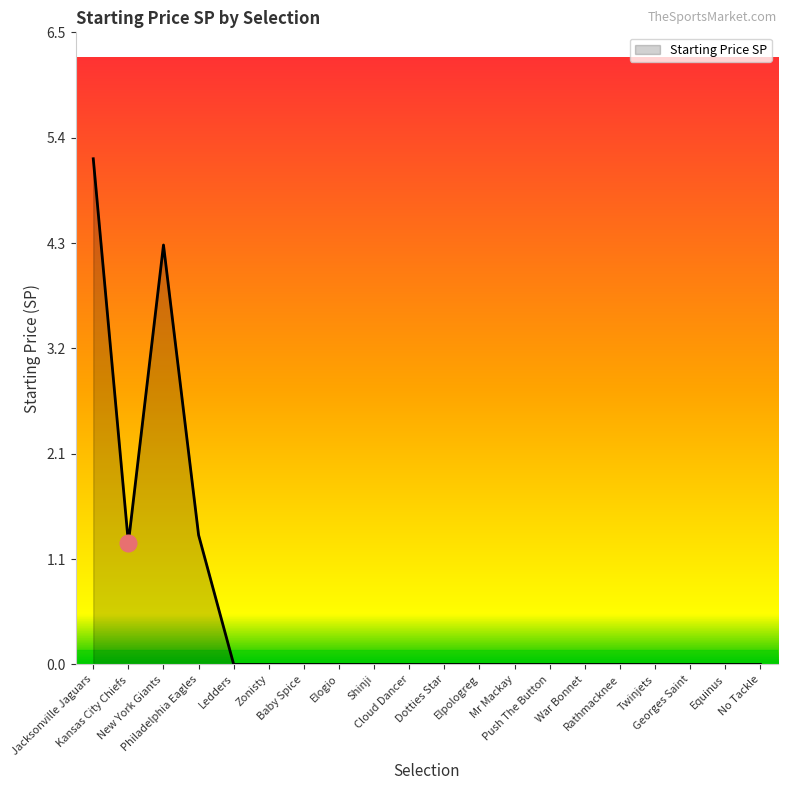

What is the change in value from Philadelphia Eagles to Twinjets?

-1.3